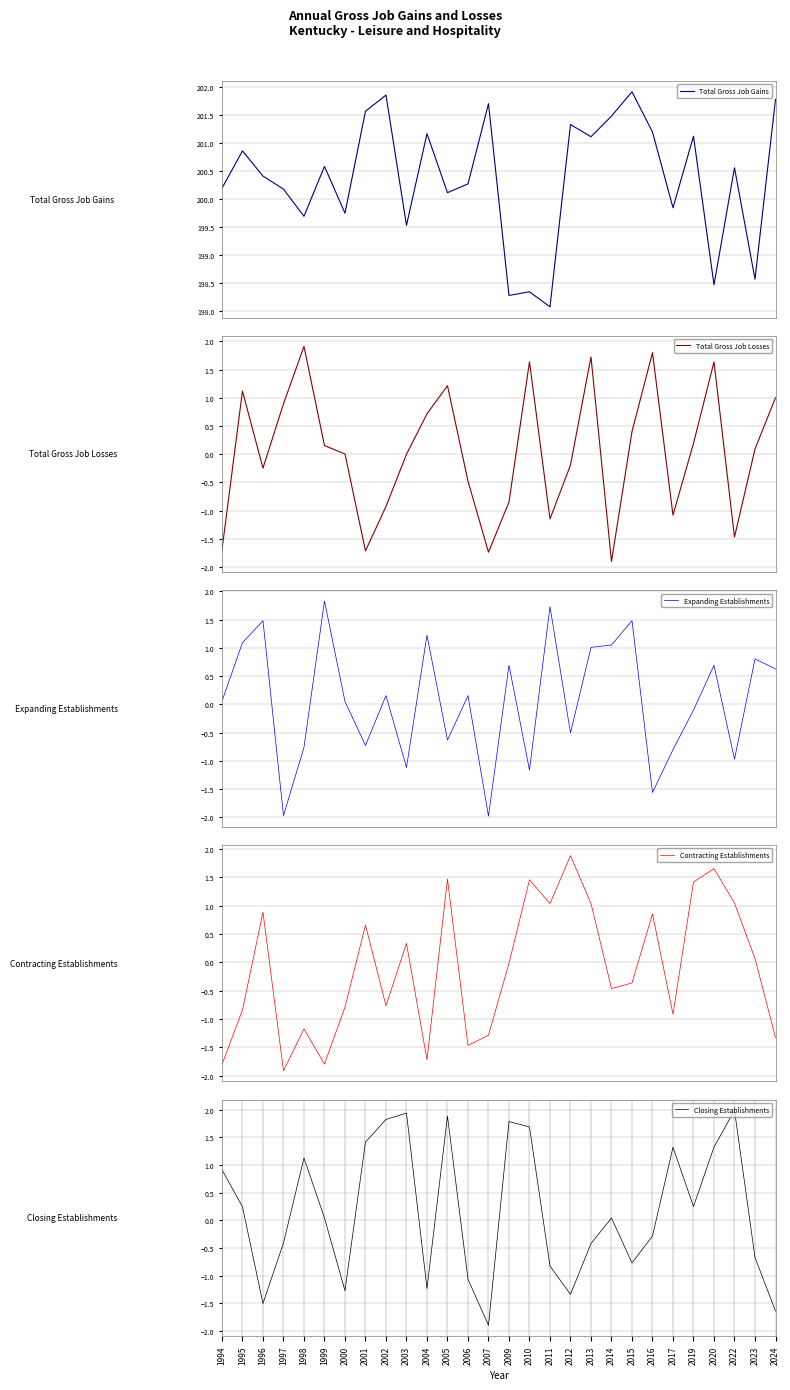

Is the value of Expanding Establishments at 1994 greater than the value of Total Gross Job Losses at 2001?

Yes